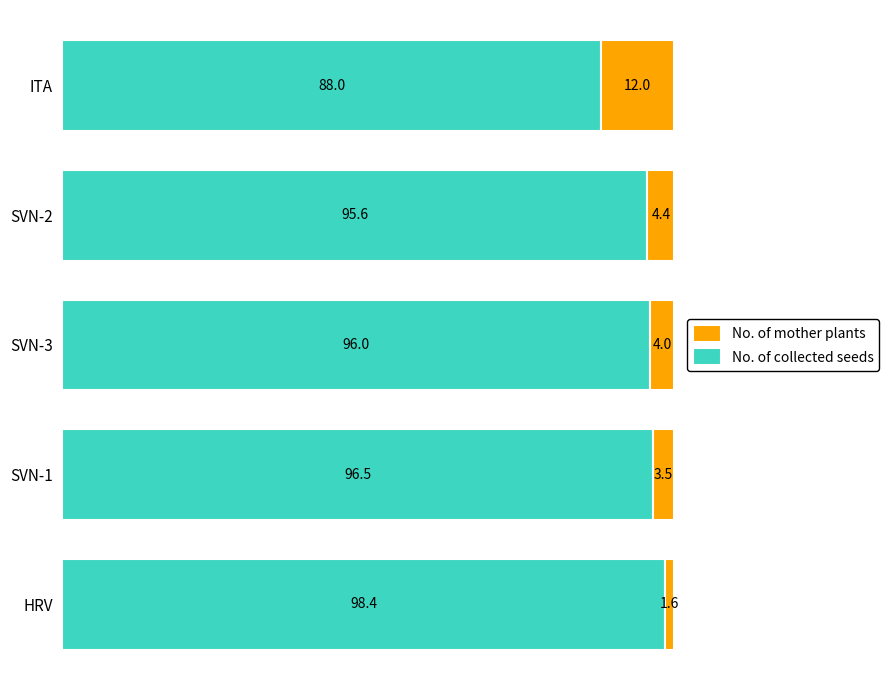

What is the difference between the second highest and second lowest values in the No. of collected seeds series?

0.9